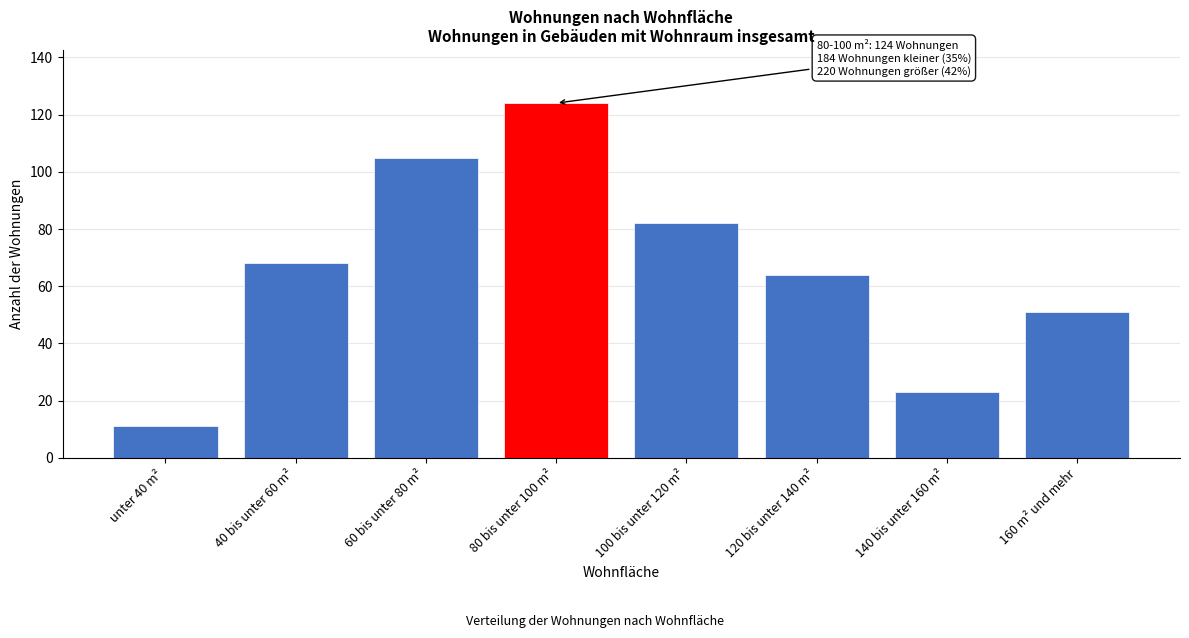

Reading right to left, transcribe all the data shown in this chart.

51	23	64	82	124	105	68	11